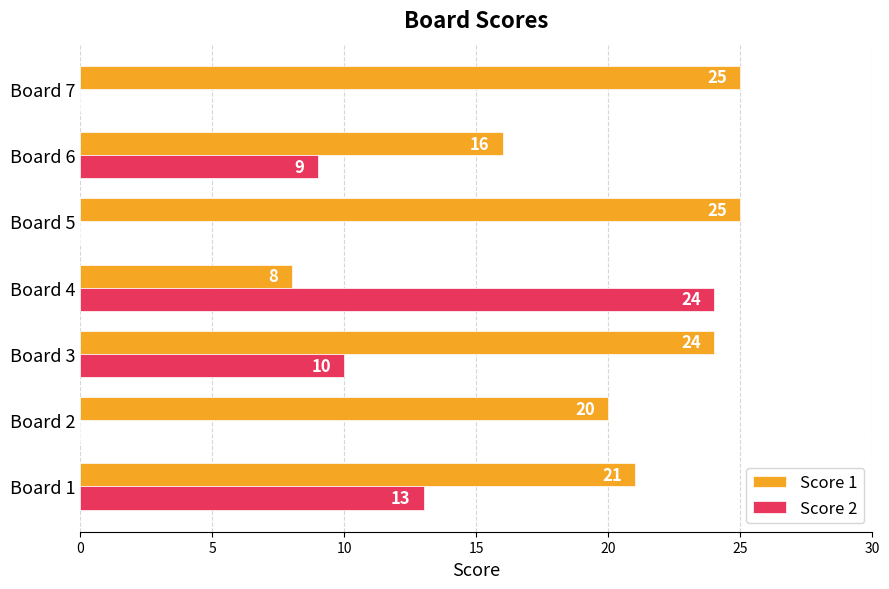

What is the greatest value displayed?

25